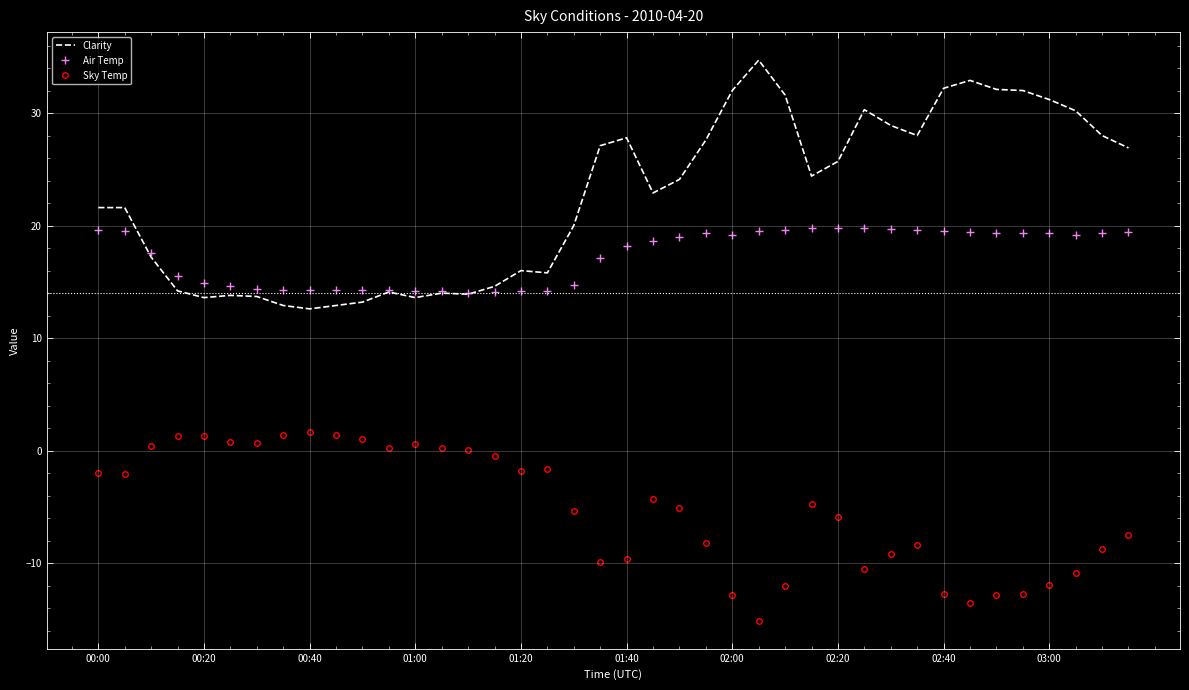

True or false: Sky Temp and Air Temp cross at least once.

False